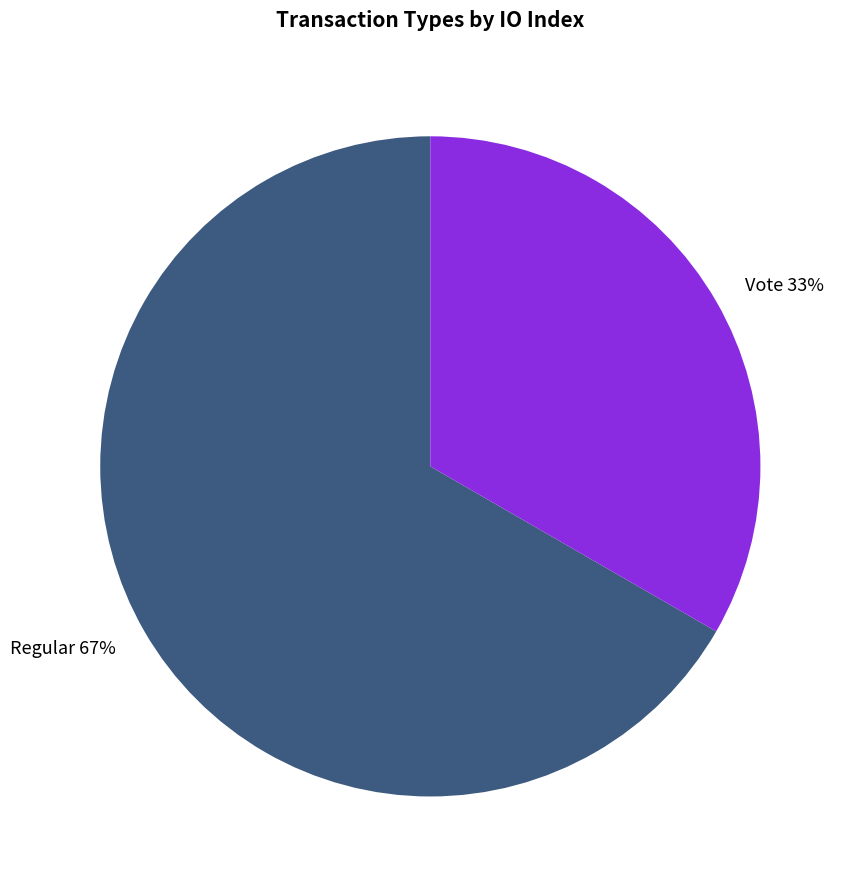

Which has a higher value, Vote 33% or Regular 67%?

Regular 67%